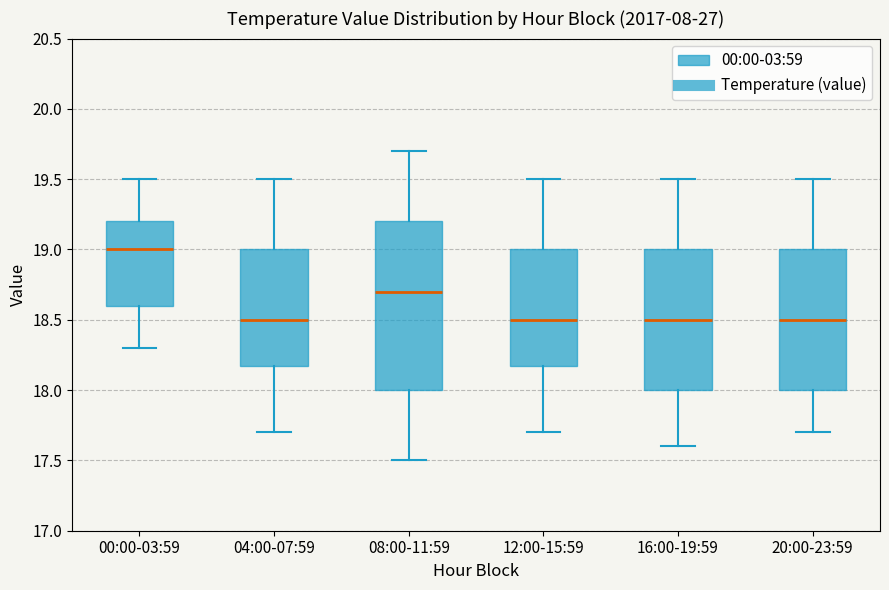

Which box is the tallest, from its lower edge to its upper edge?

08:00-11:59